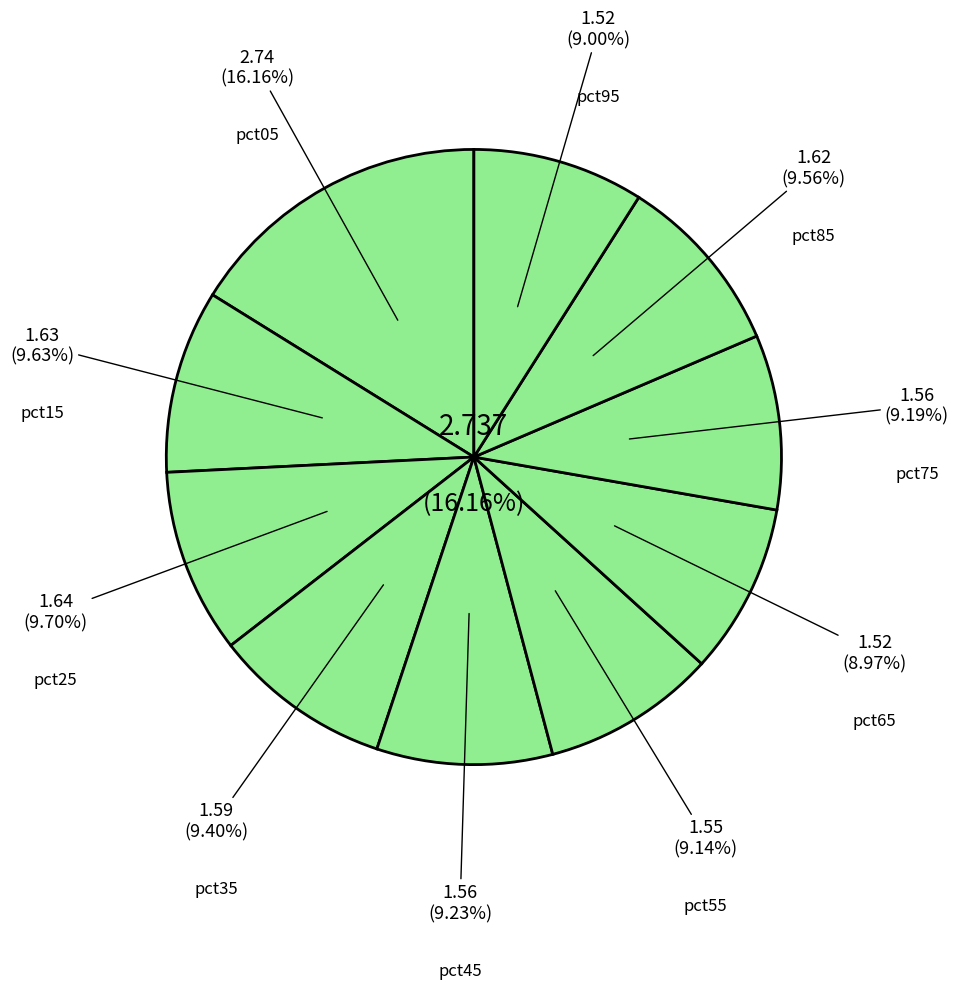

Is it true that pct55 is 1% of the pie?

False